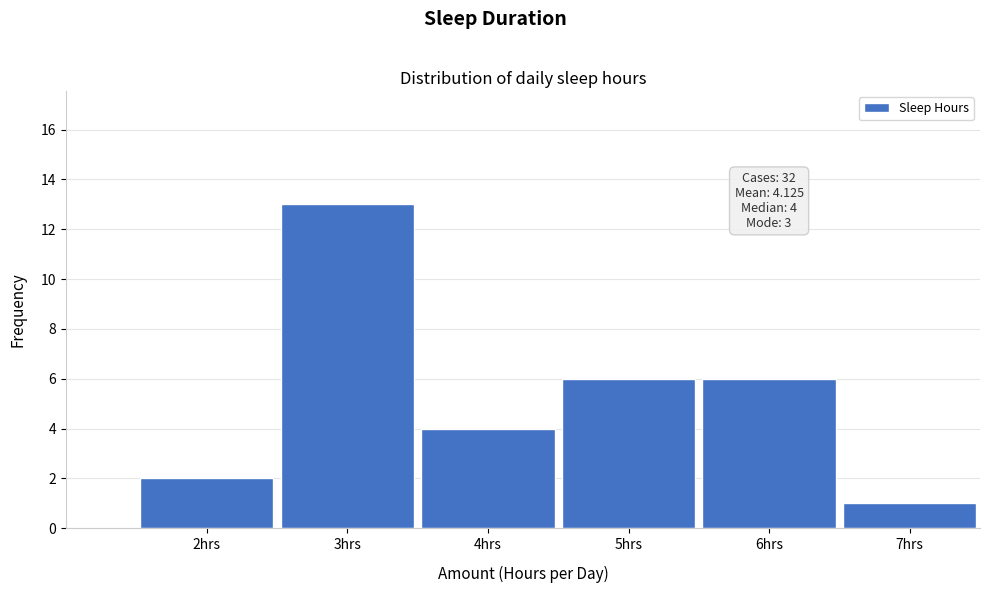

Reading left to right, what are all the values shown in this chart?

2	13	4	6	6	1